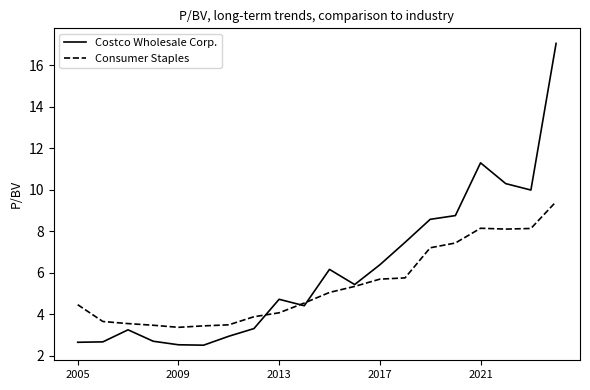

What is the difference between the maximum and second lowest values in the Costco Wholesale Corp. series?

14.5